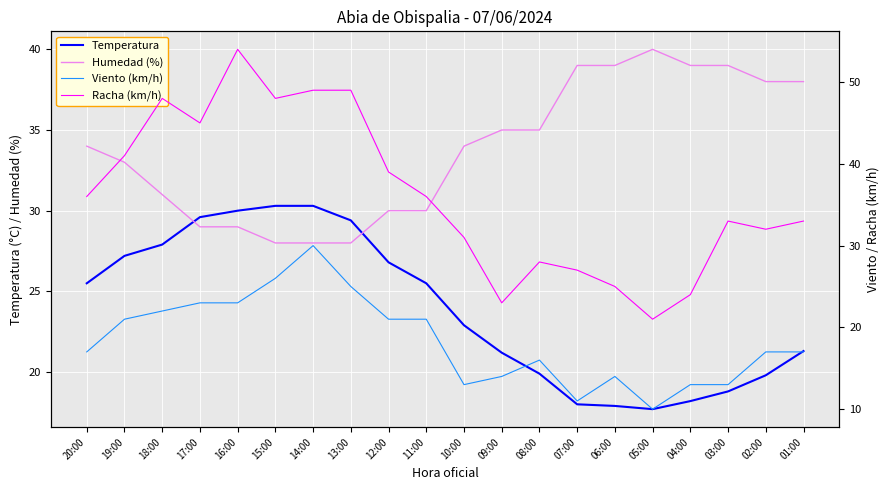

At which label does Temperatura reach its peak?

15:00